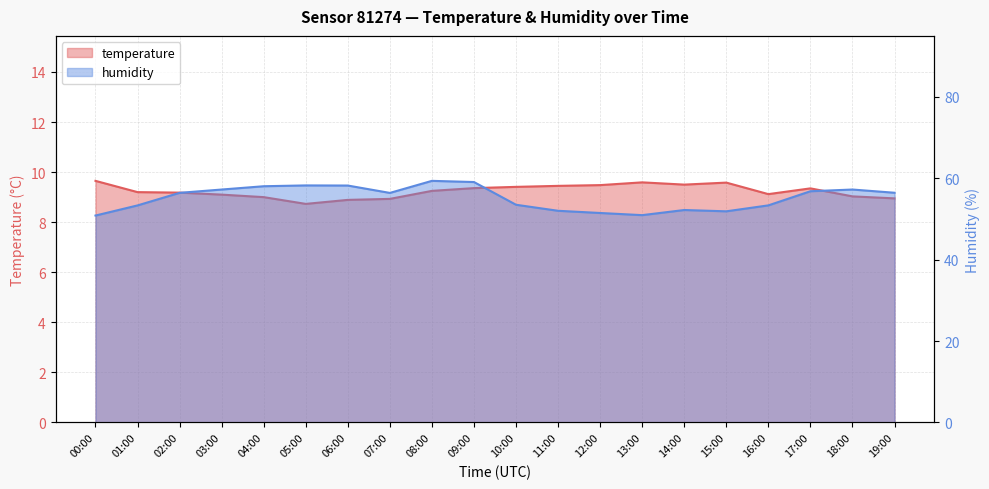

At 16:00, list the series in order from smallest to largest.

temperature, humidity